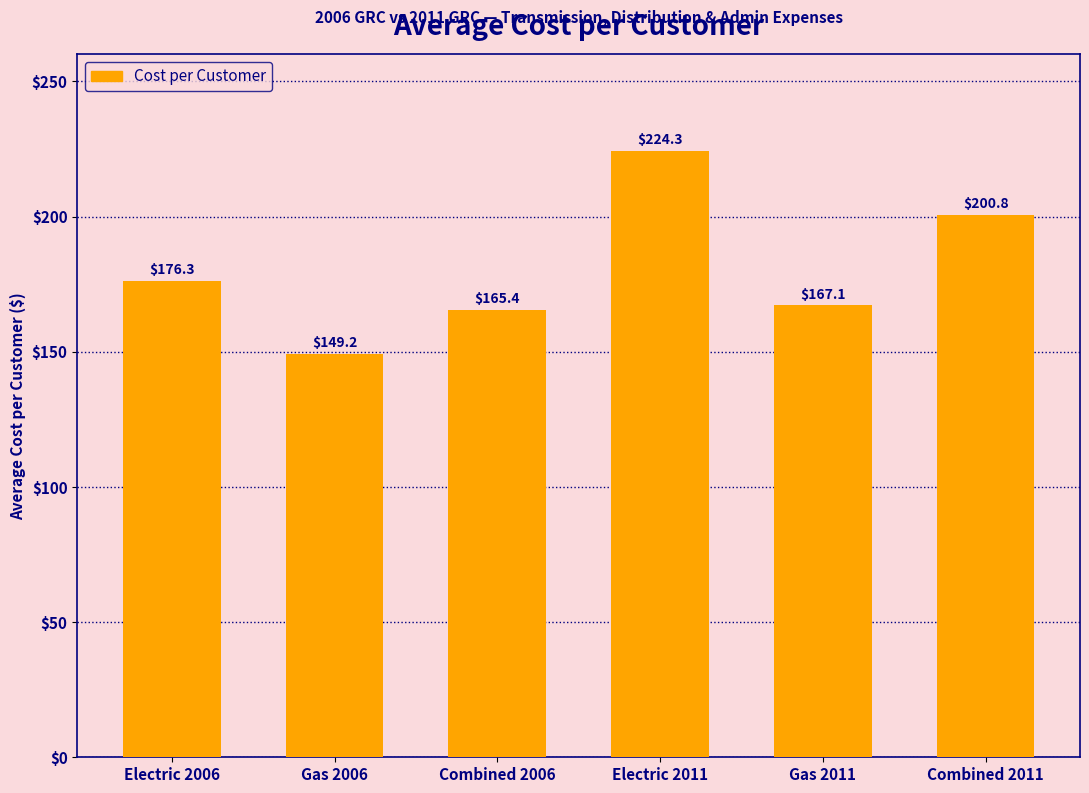

Reading right to left, extract all data points from this chart.

Combined 2011=200.8	Gas 2011=167.1	Electric 2011=224.3	Combined 2006=165.4	Gas 2006=149.2	Electric 2006=176.3